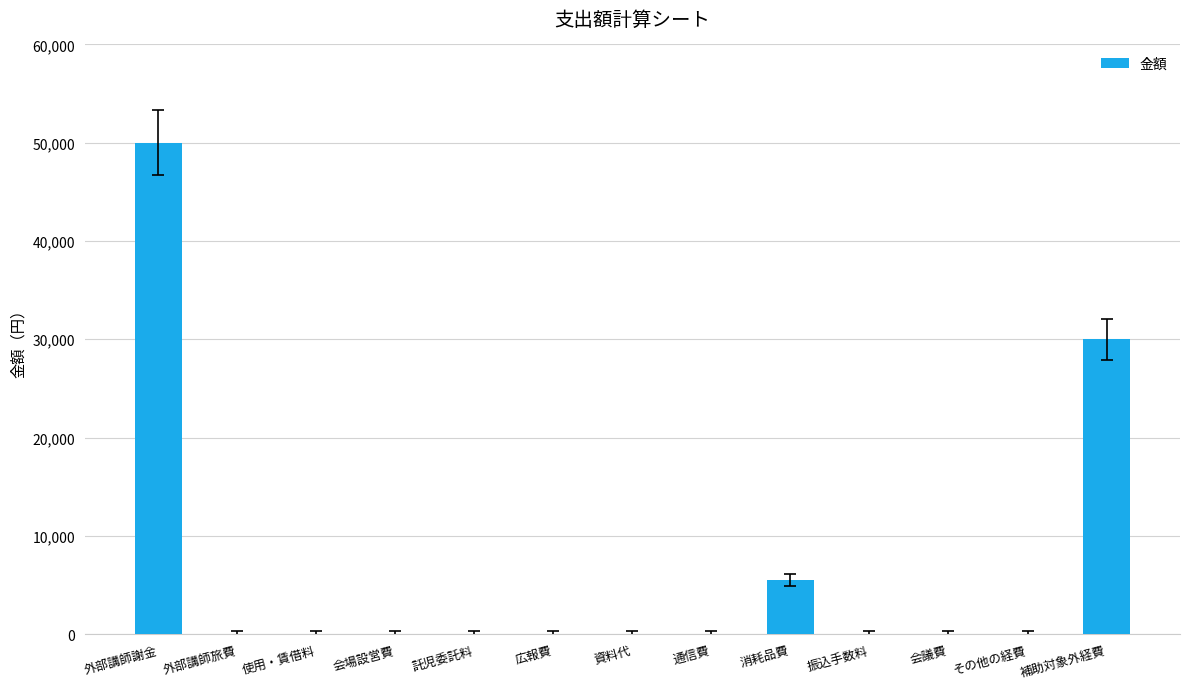

Count the number of values greater than 0.

3